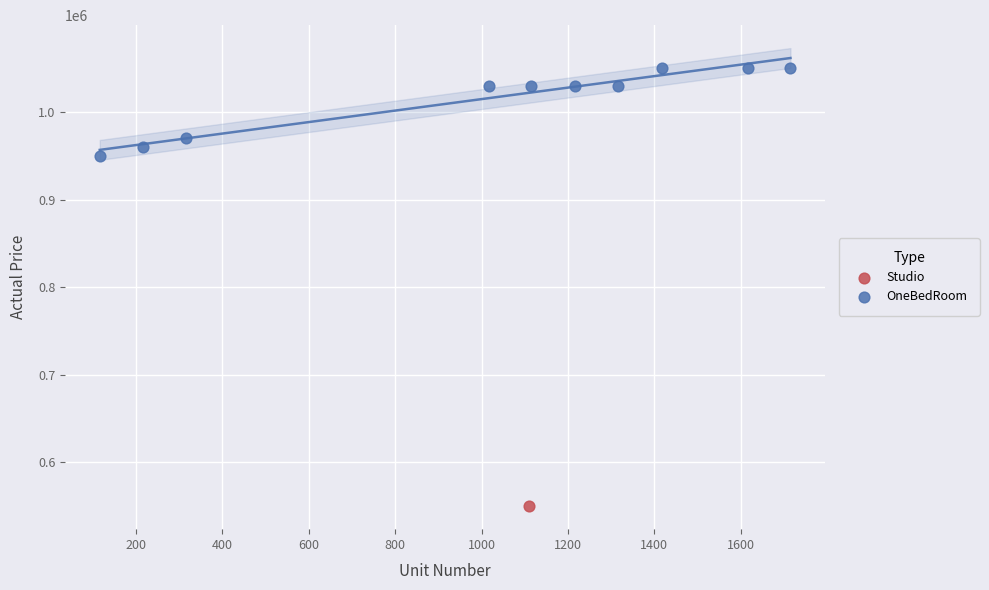

What are all the series names shown in the legend?

Studio, OneBedRoom